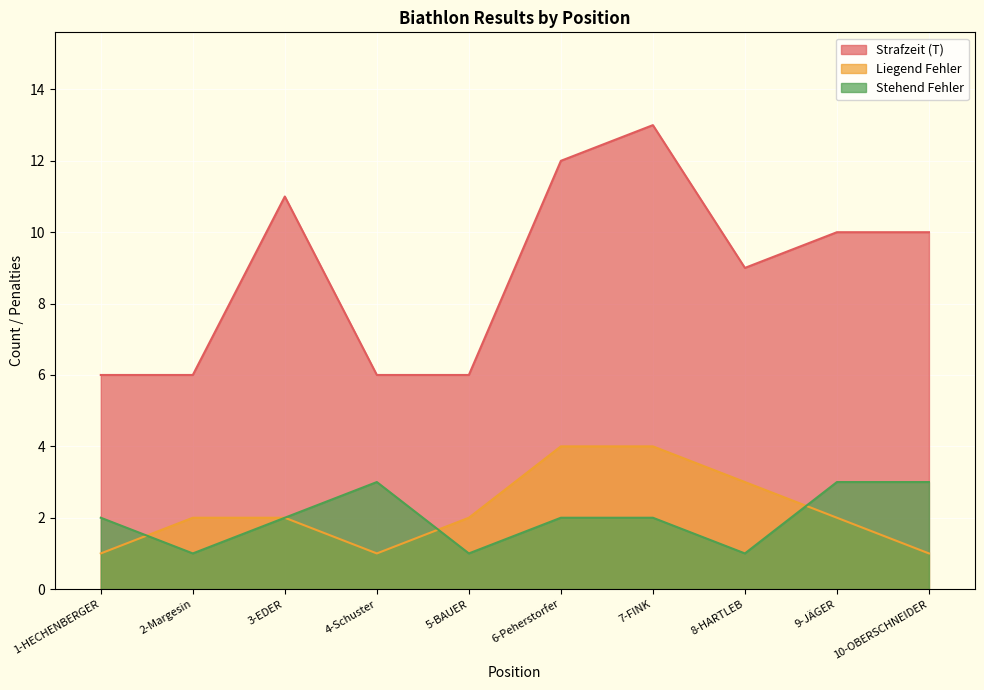

How many lines are shown in the chart?

3